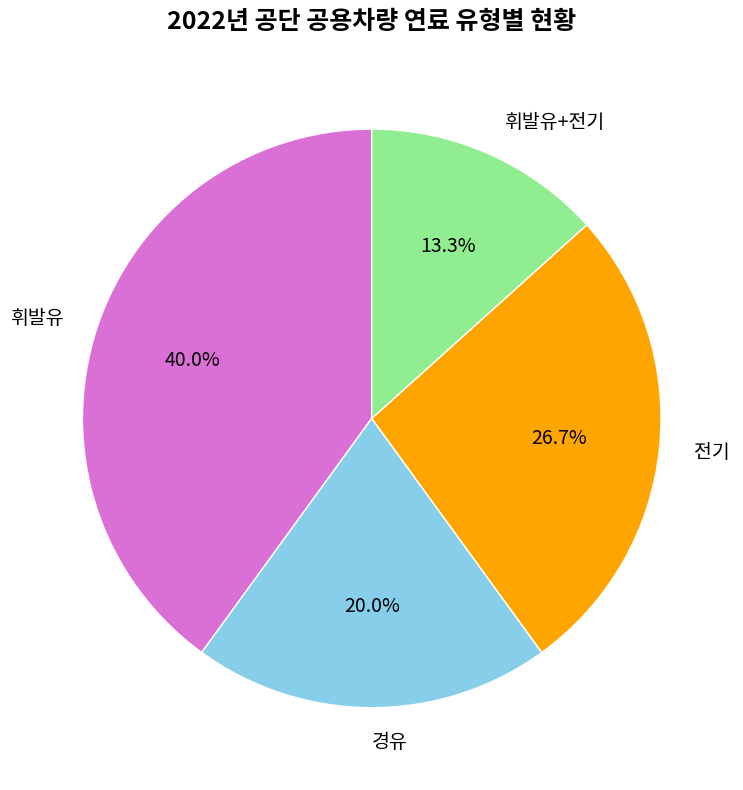

What is the ratio of the value at 휘발유 to the value at 경유?

2.0